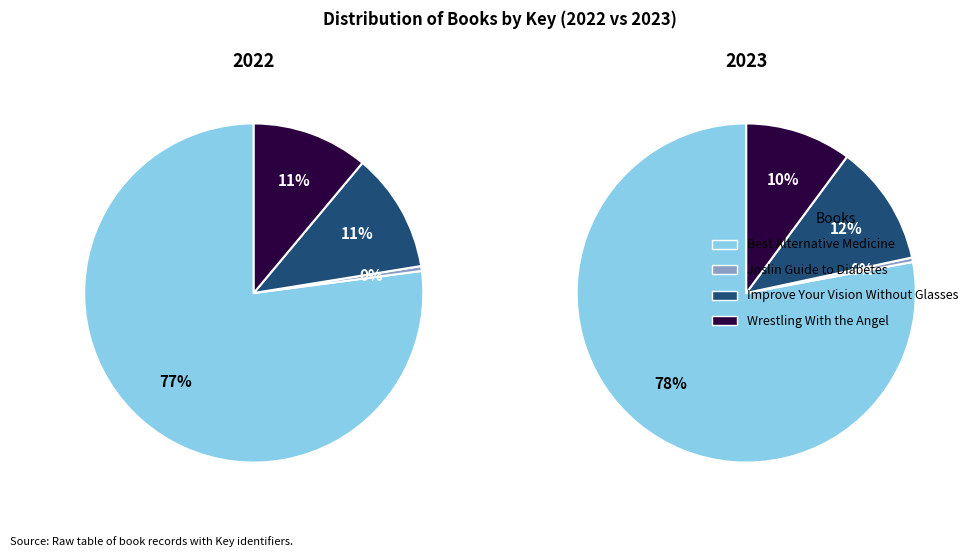

Count the number of slices in the pie.

4